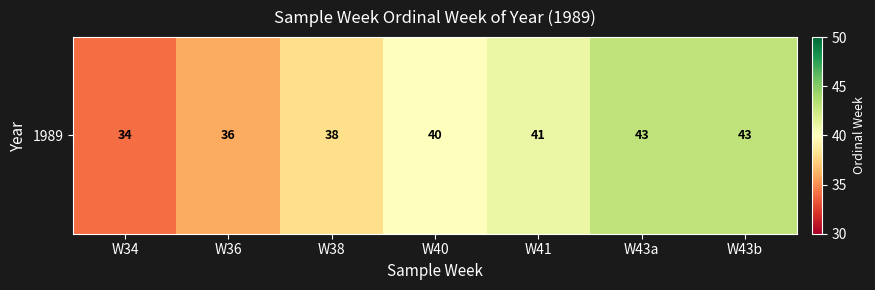

List the labels in order of value, smallest first.

W34, W36, W38, W40, W41, W43a, W43b